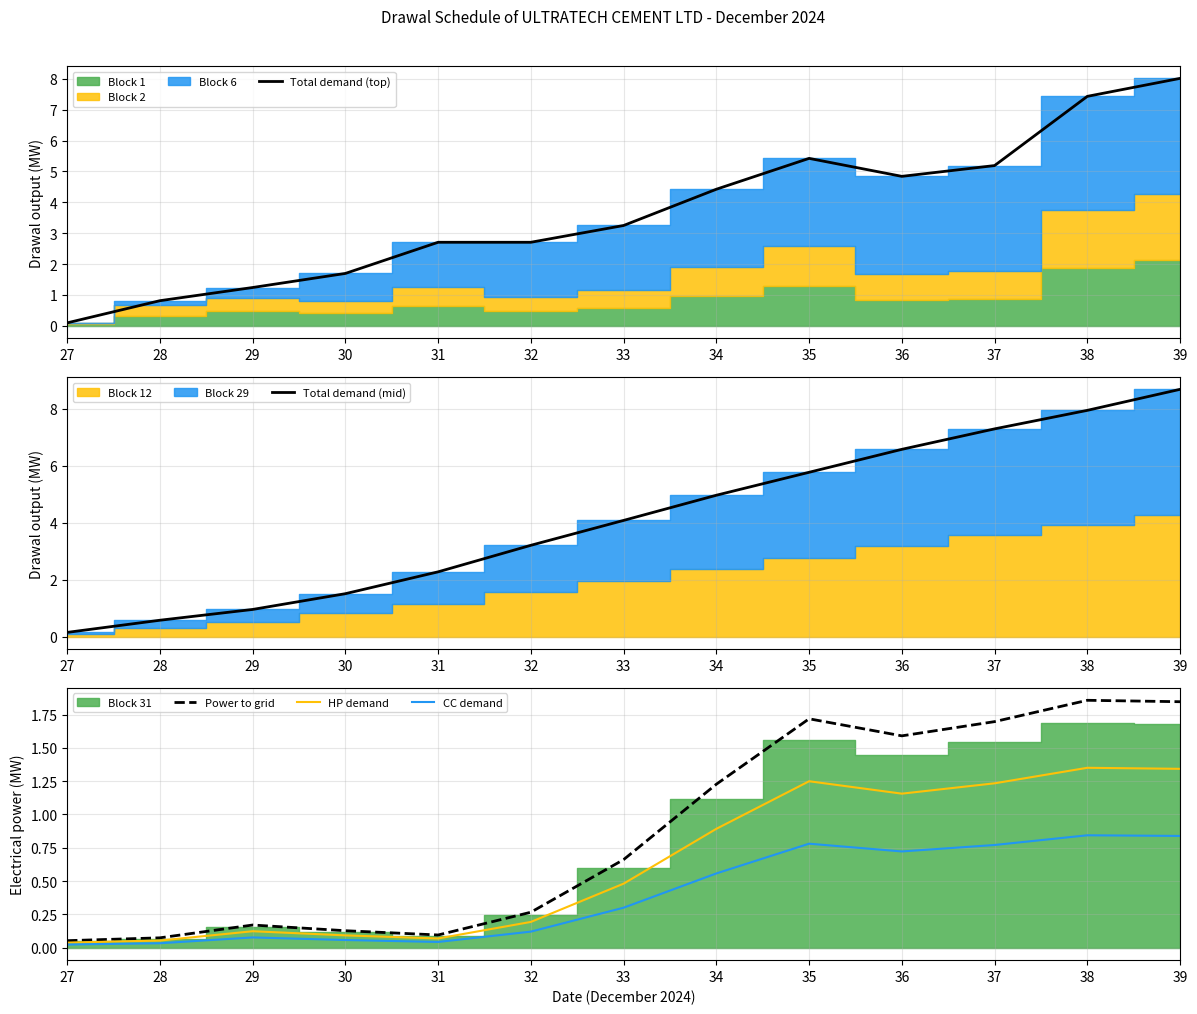

True or false: Total demand (top) has more than 2 interior local peaks.

False